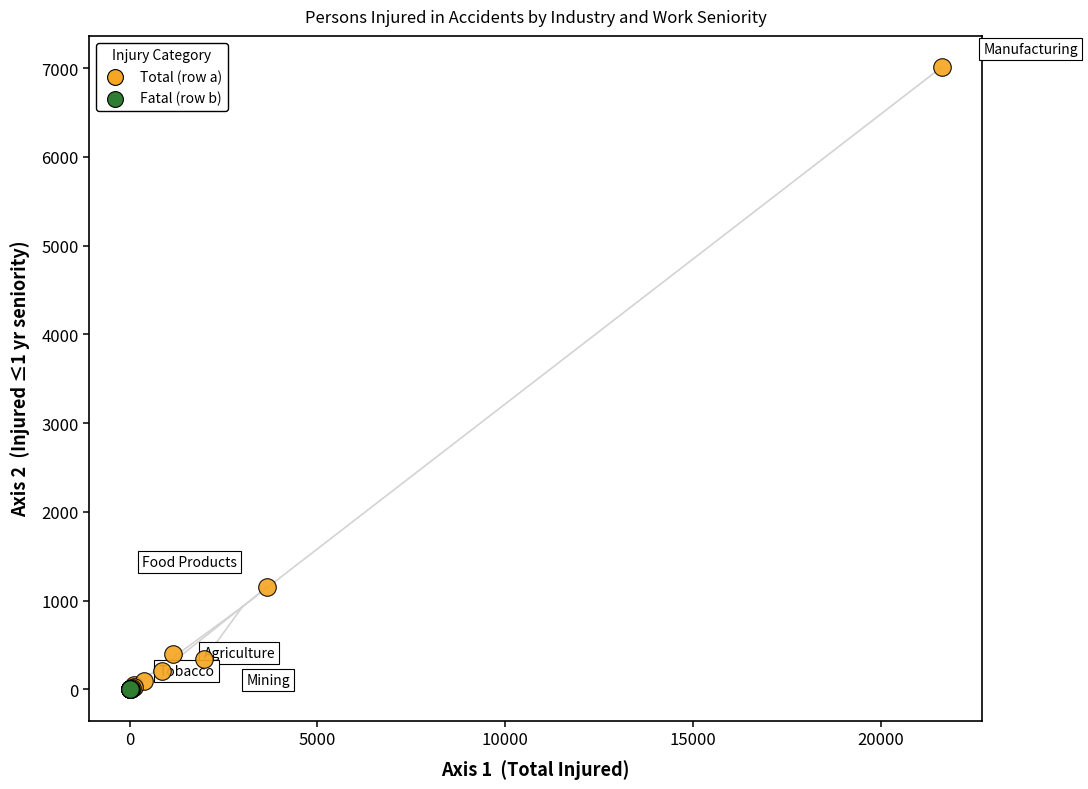

Which series reaches the maximum Y coordinate?

Total (row a)